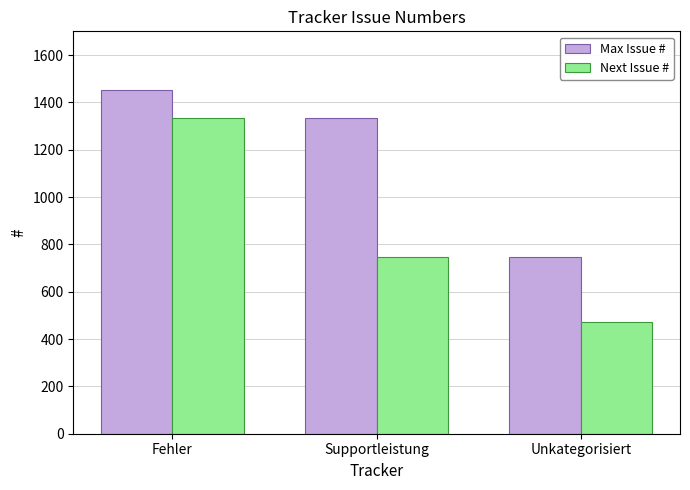

How many data points in Next Issue # are less than 748?

1